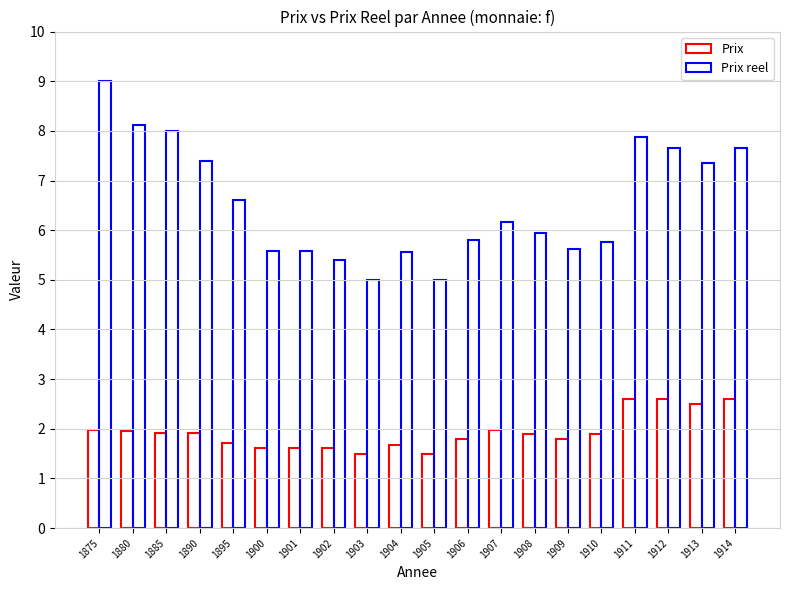

What is the sum of the Prix values at 1907 and 1905?

3.5